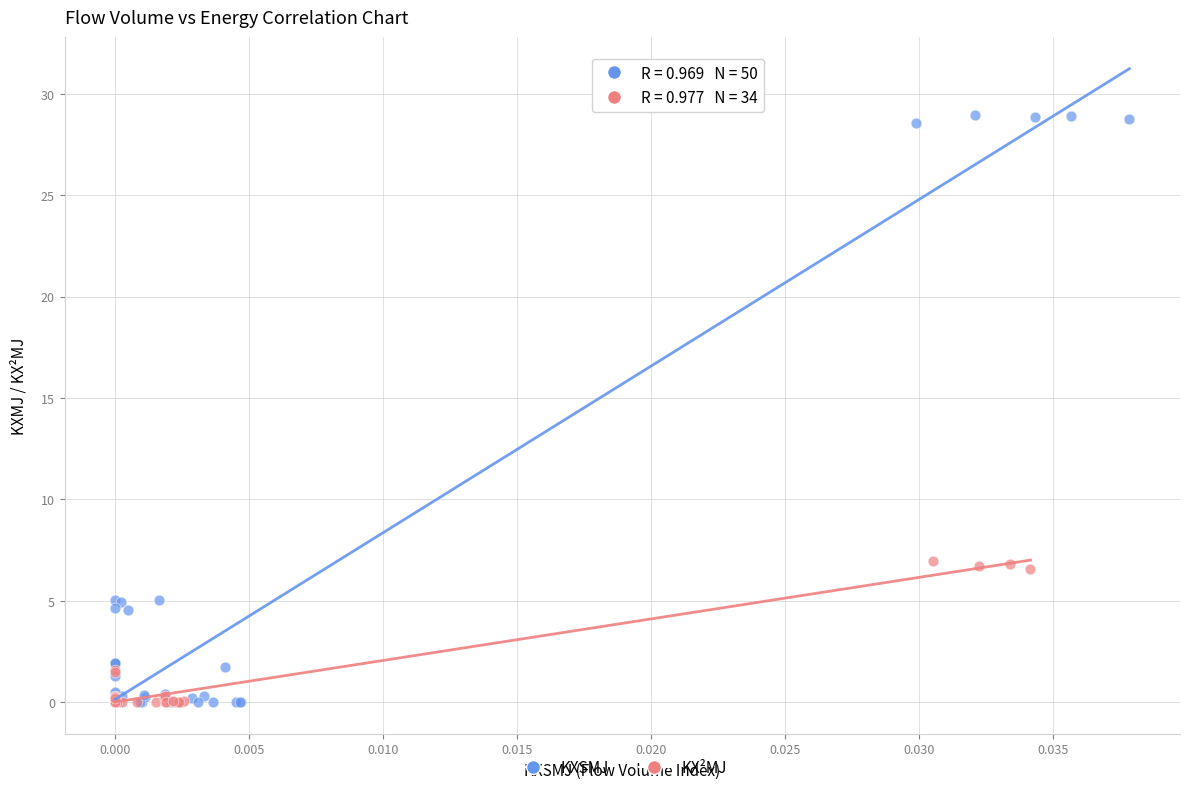

What are all the series names shown in the legend?

KXSMJ, KX²MJ